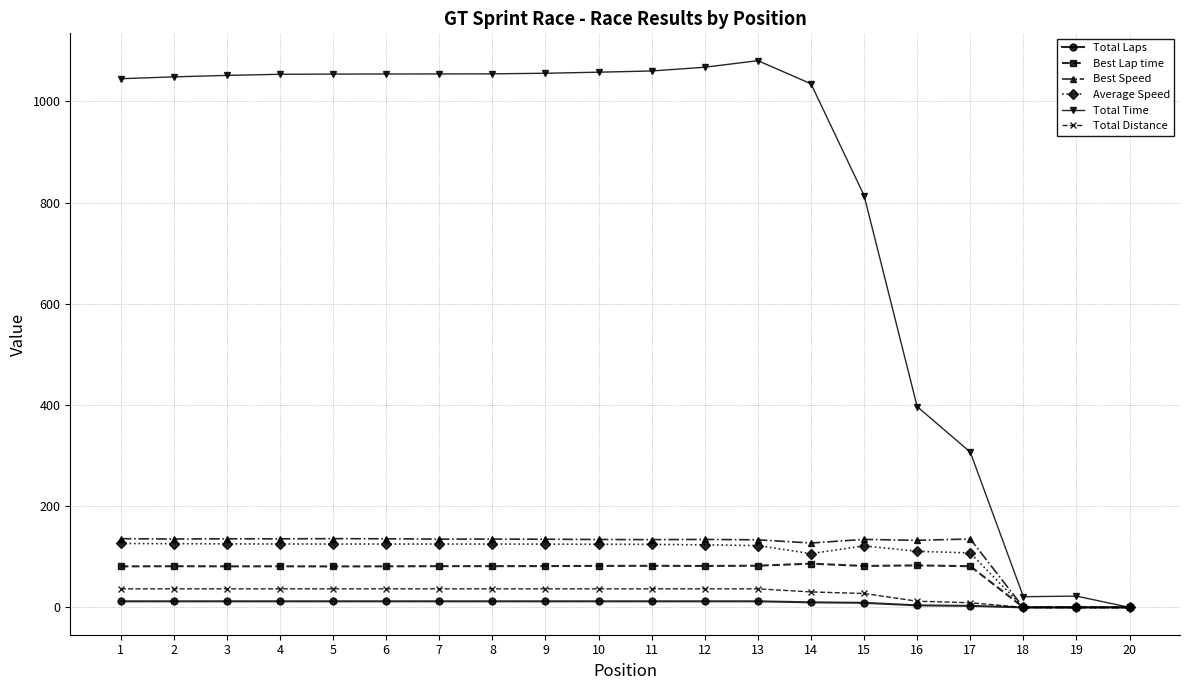

Which series has the widest spread of values?

Total Time